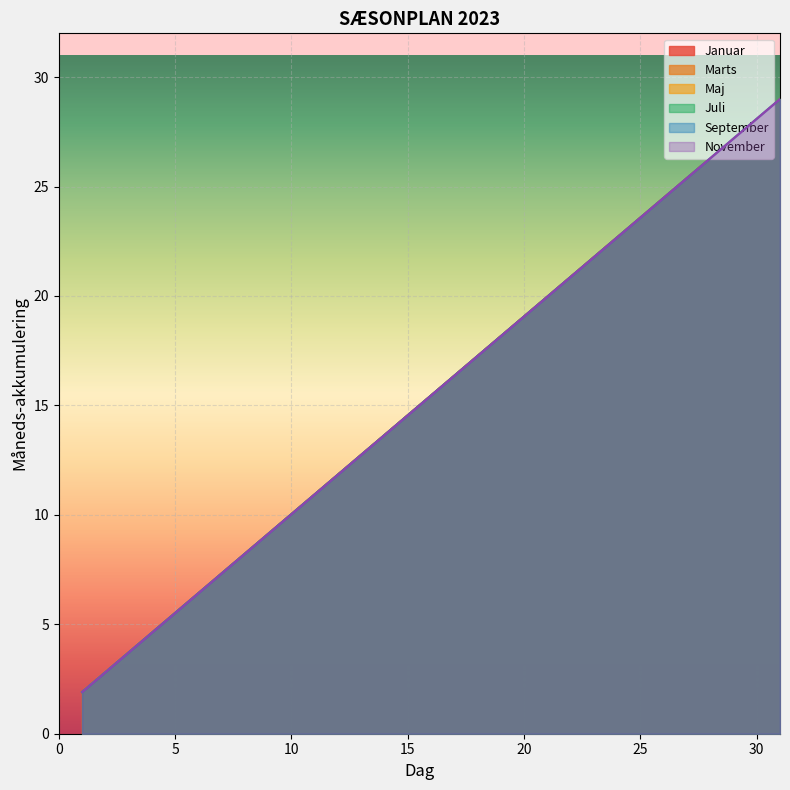

What is the difference between the September values at 20 and 1?

17.2